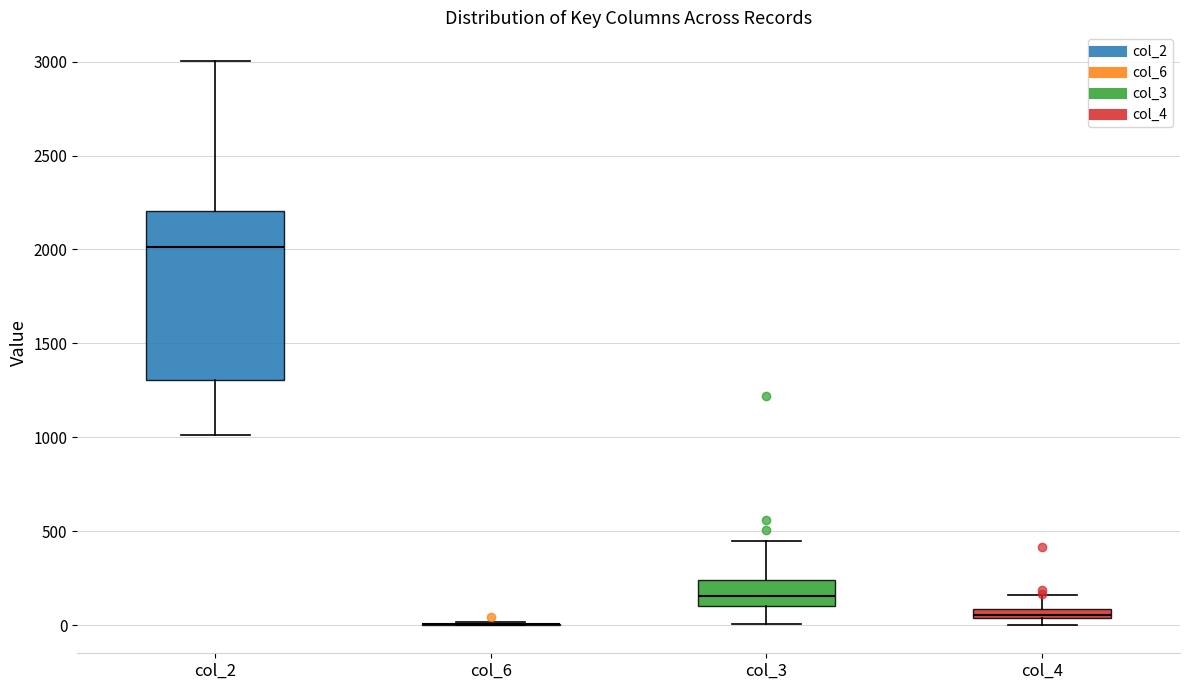

Where does the upper whisker of the box for col_4 end on the y-axis? The values are not printed on the chart, so give them approximately, as read against the axis.

150